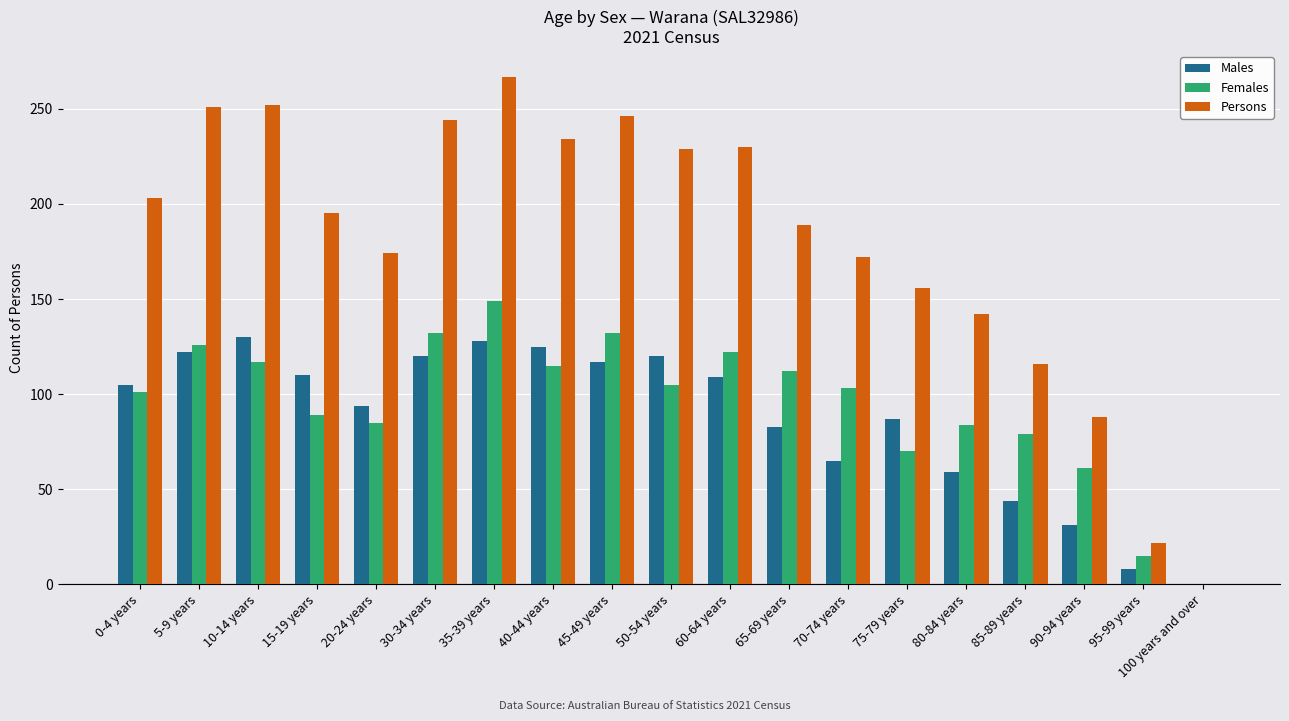

Which series has the widest spread of values?

Persons